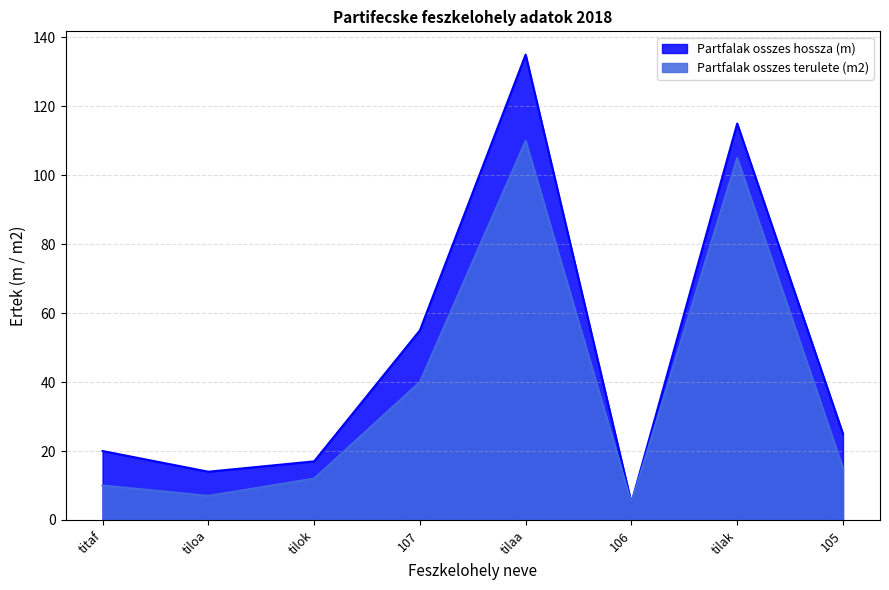

Reading left to right, list all the values displayed in this chart.

Partfalak osszes hossza (m): 20	14	17	55	135	5	115	25
Partfalak osszes terulete (m2): 10	7	12	40	110	5	105	15